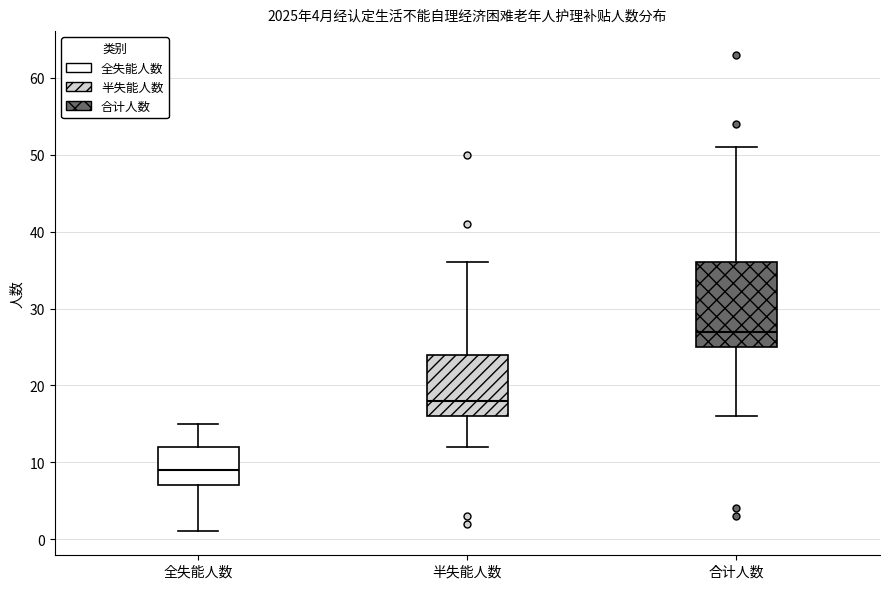

Which box's median line is the highest?

合计人数